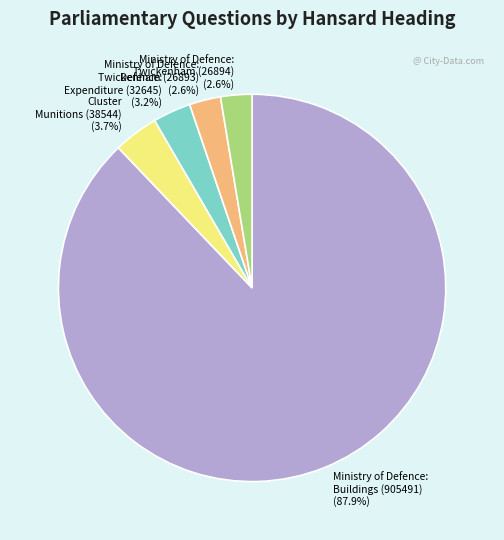

Between Ministry of Defence: Twickenham (26893) and Ministry of Defence: Buildings (905491), which is larger?

Ministry of Defence: Buildings (905491)